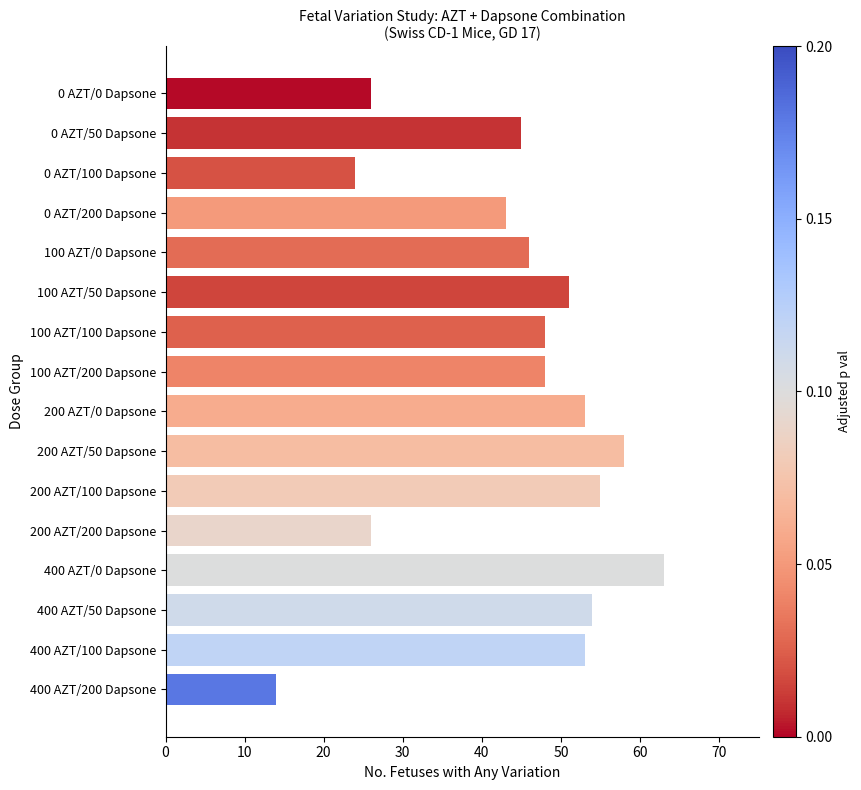

Where is the data nearest to the value 38?

0 AZT/200 Dapsone